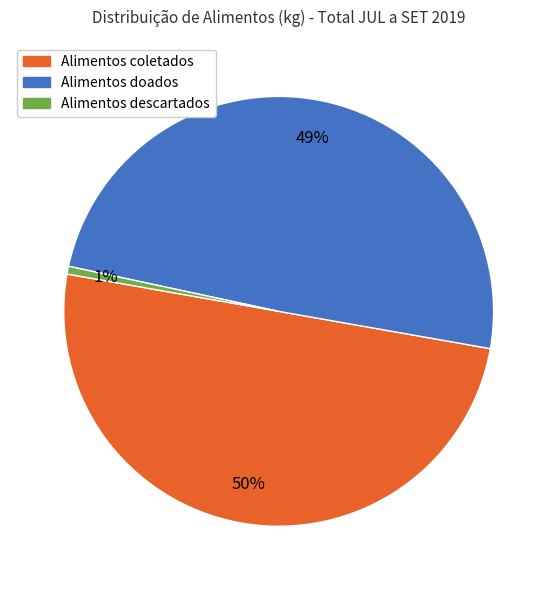

To the nearest percent, what portion does Alimentos coletados represent?

50%